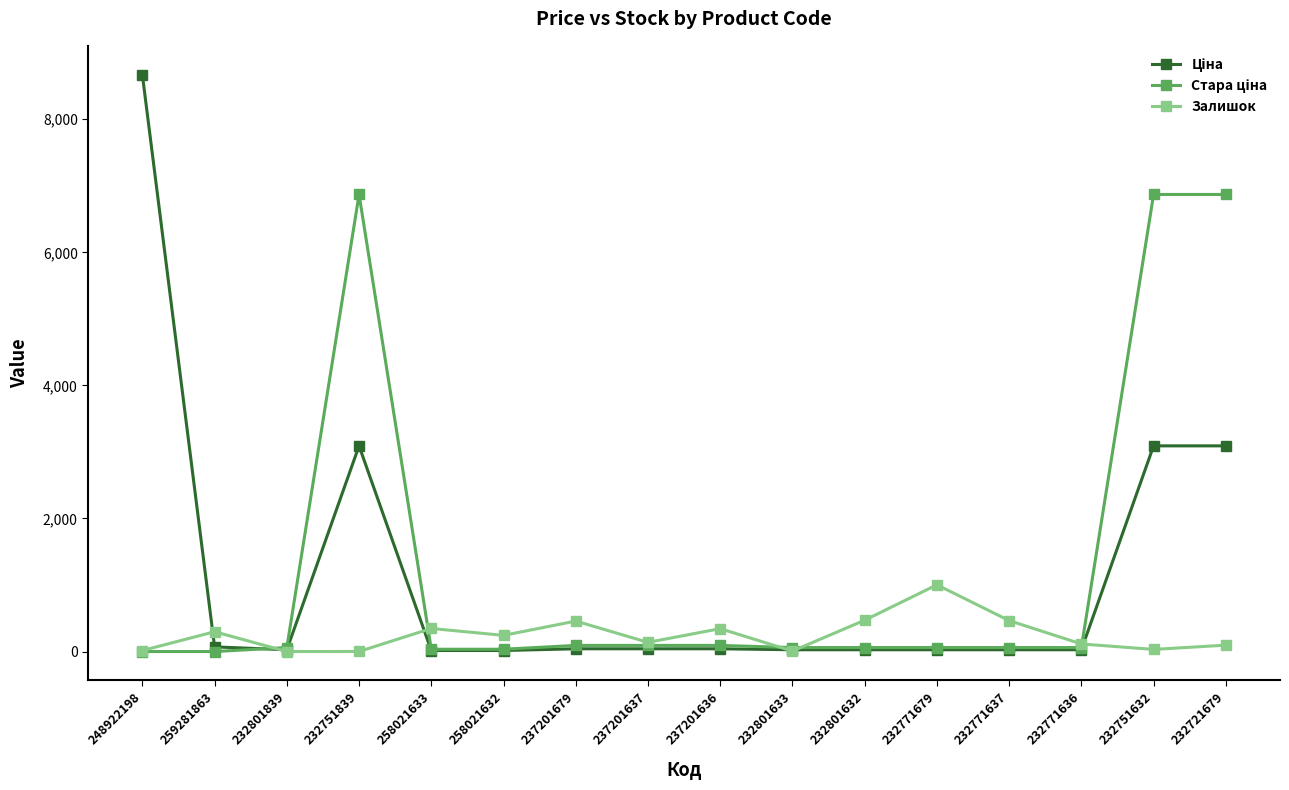

Between 232801839 and 232771679, which series saw the biggest shift?

Залишок